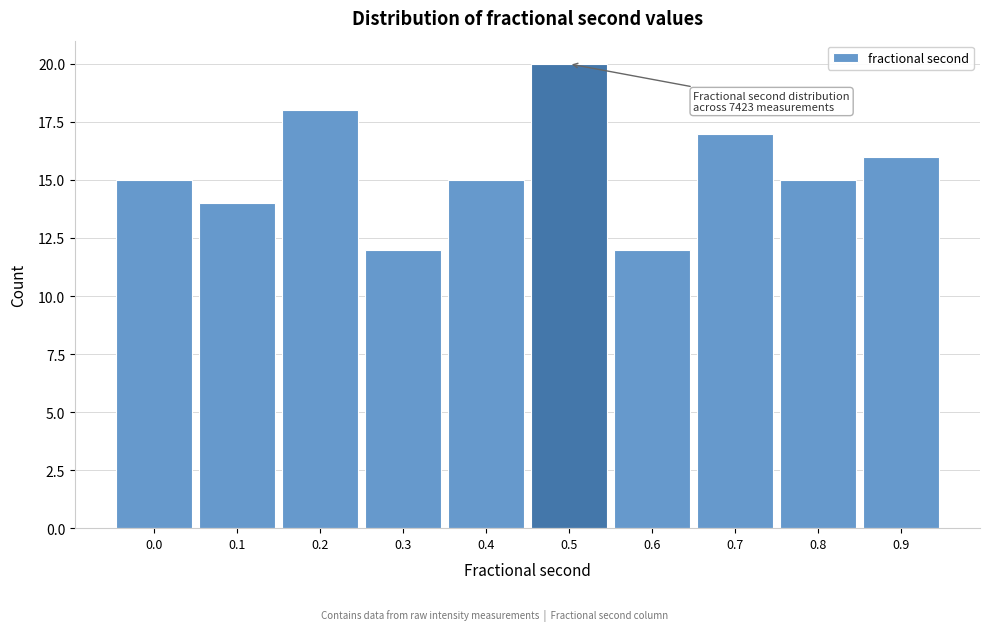

Reading right to left, extract all data points from this chart.

16	15	17	12	20	15	12	18	14	15